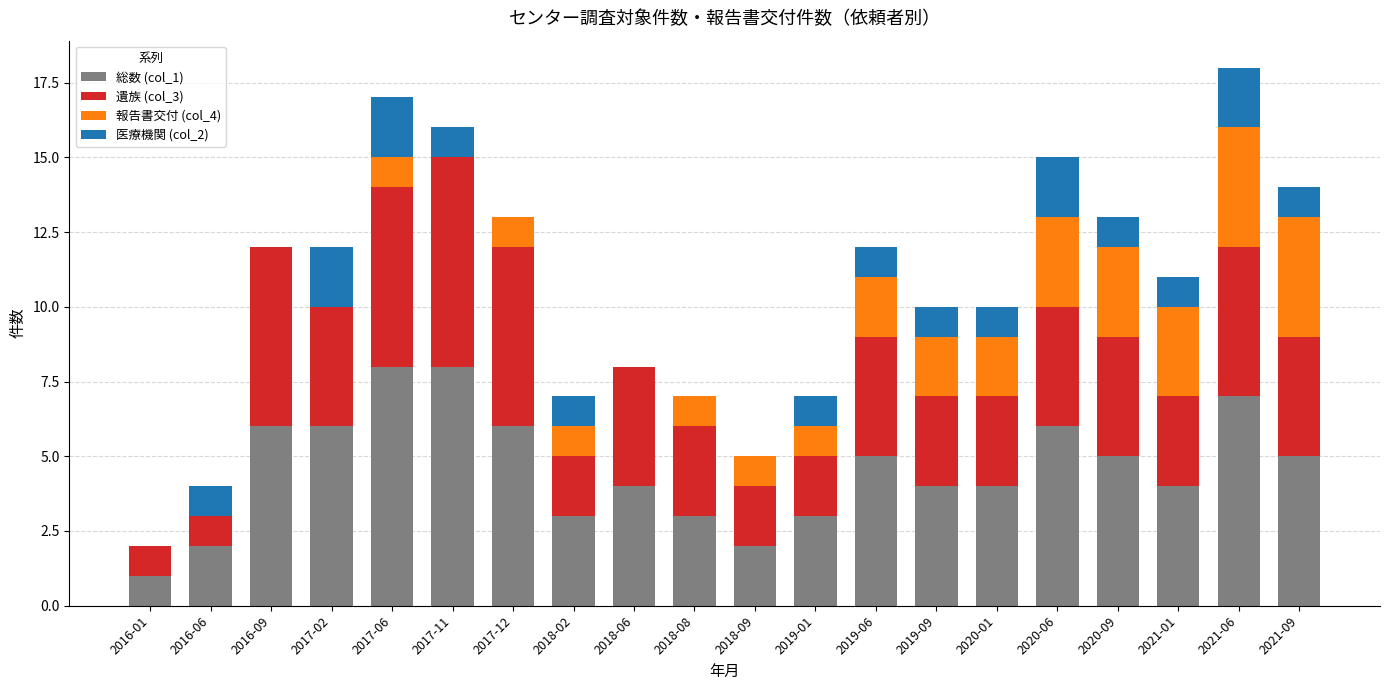

How many distinct data groups are displayed?

4